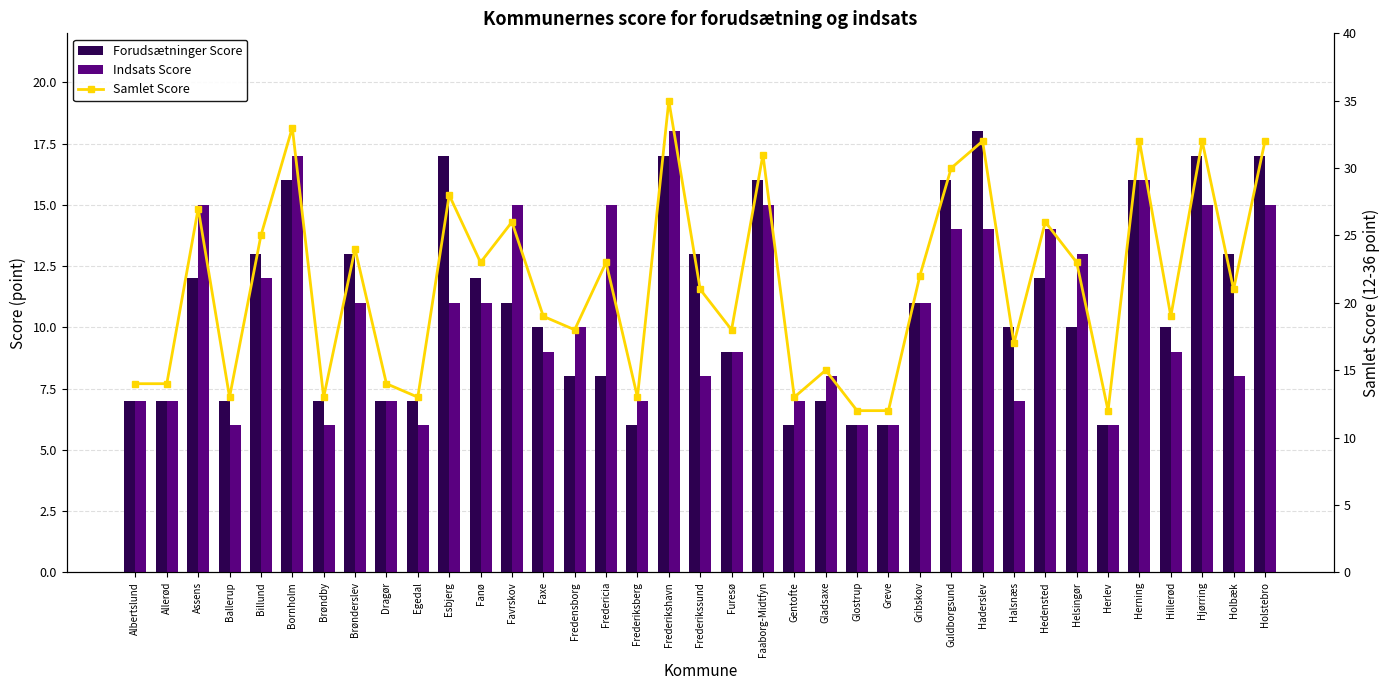

Rank the series at Hillerød from lowest to highest value.

Indsats Score, Forudsætninger Score, Samlet Score